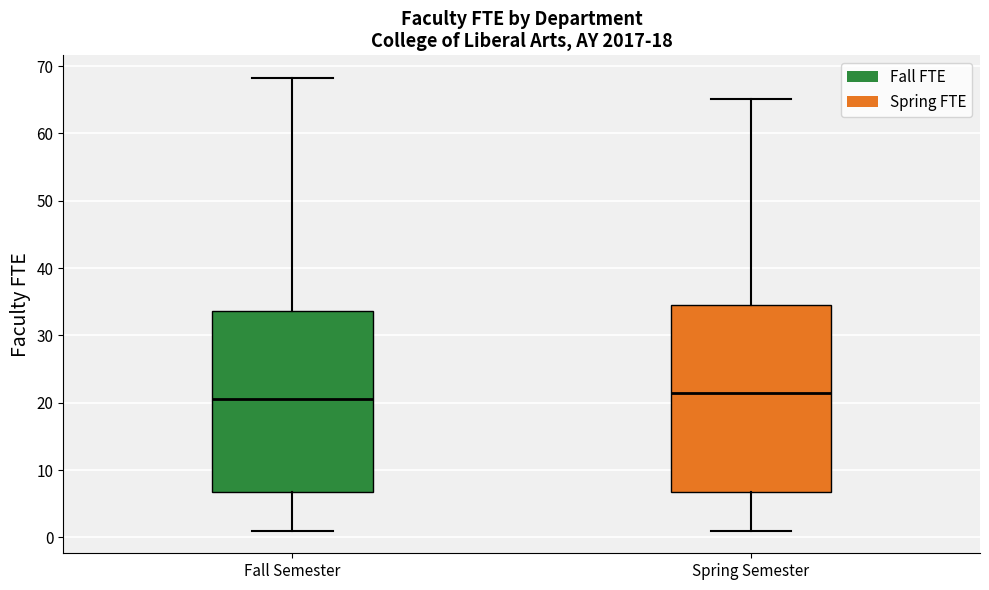

Where is the lower edge of the box for Fall Semester on the y-axis? The values are not printed on the chart, so give them approximately, as read against the axis.

7